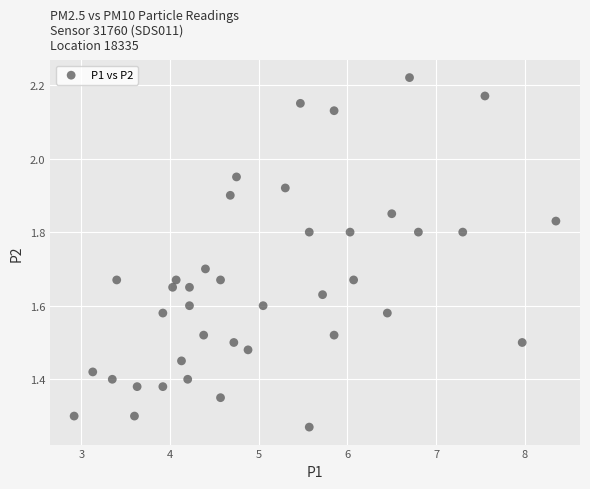

What is the range of X values (max minus min)?

5.4